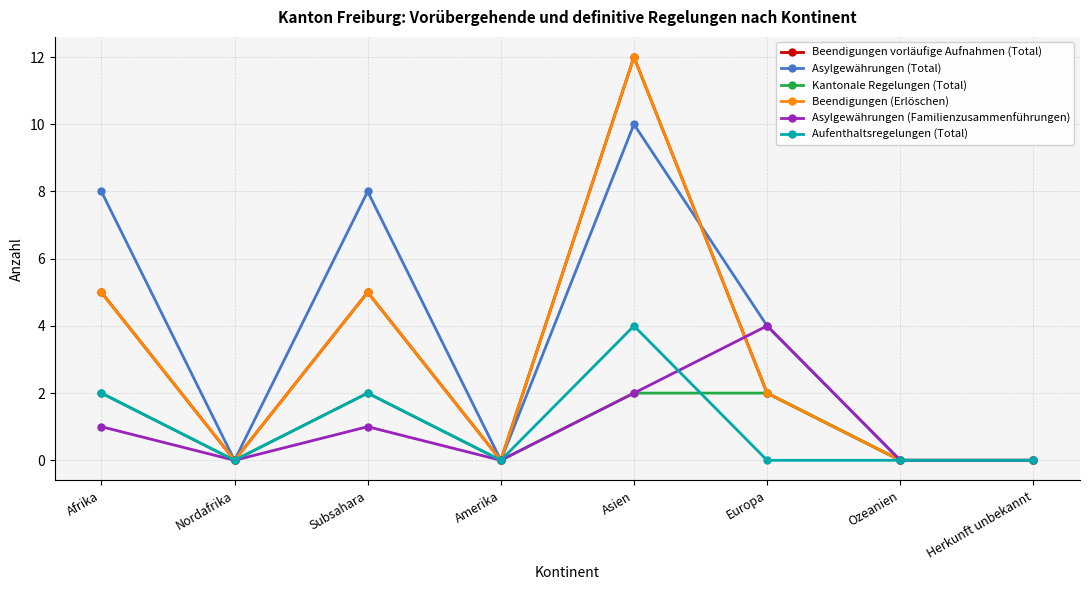

What is the average value of the Beendigungen vorläufige Aufnahmen (Total) series?

3